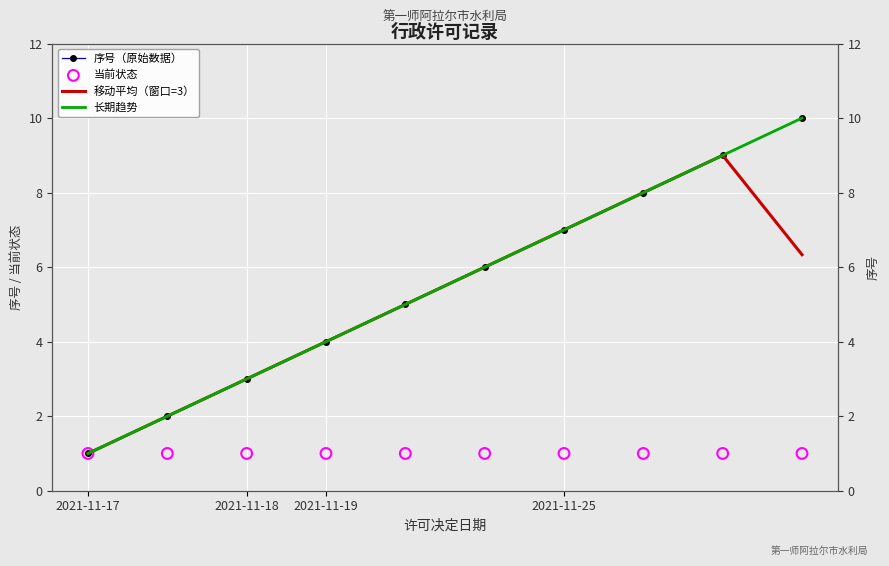

Which series has the largest total across all categories?

序号（原始数据）